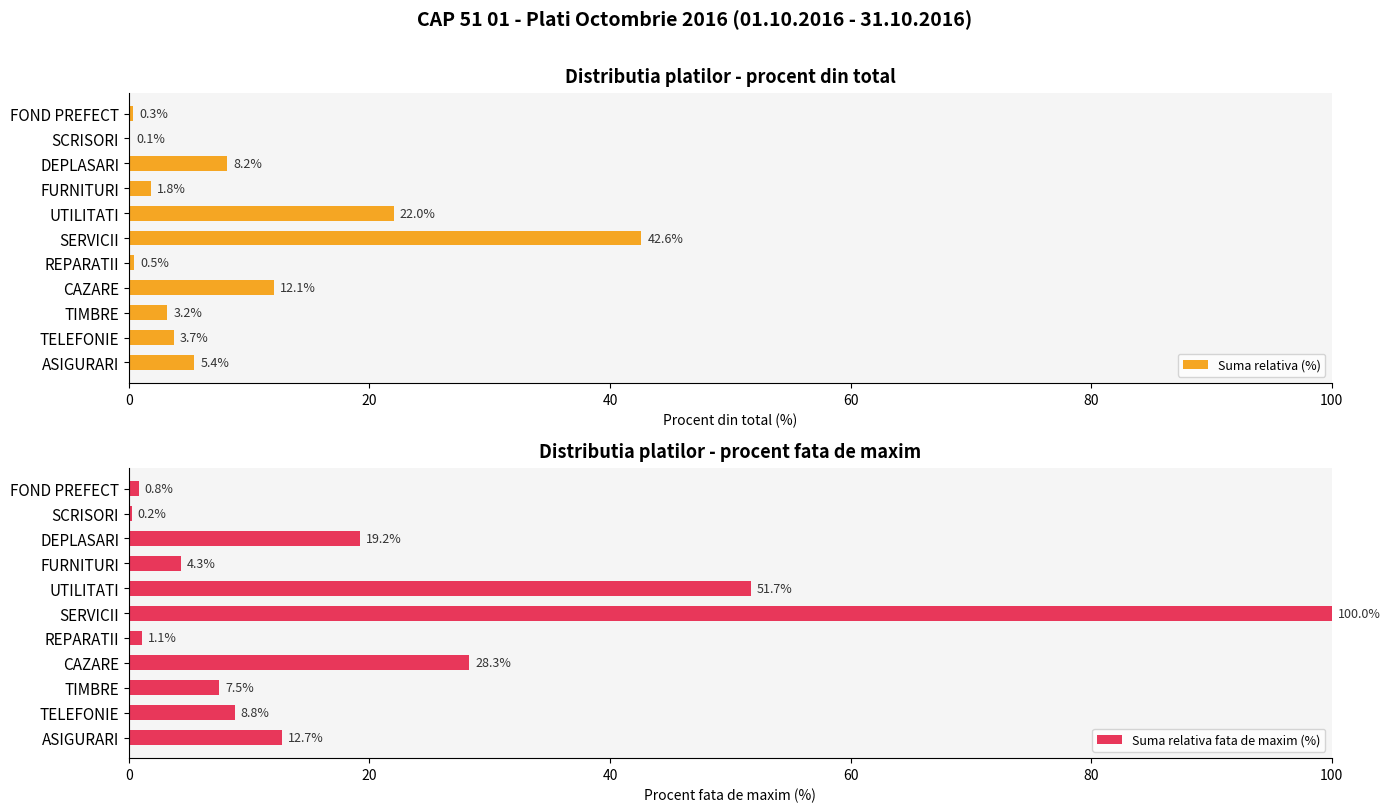

How many bars are there in total?

22